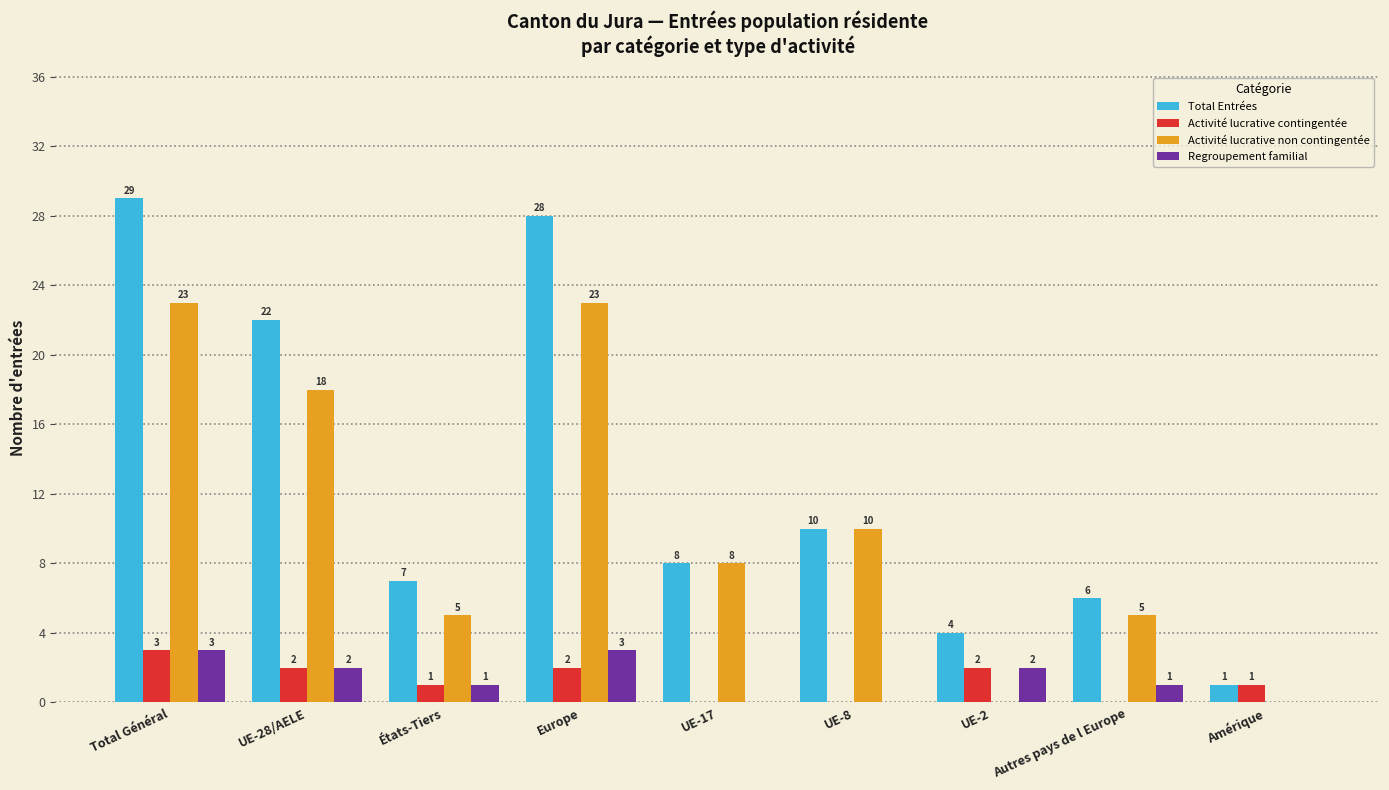

At which label does Activité lucrative non contingentée first exceed 8?

Total Général